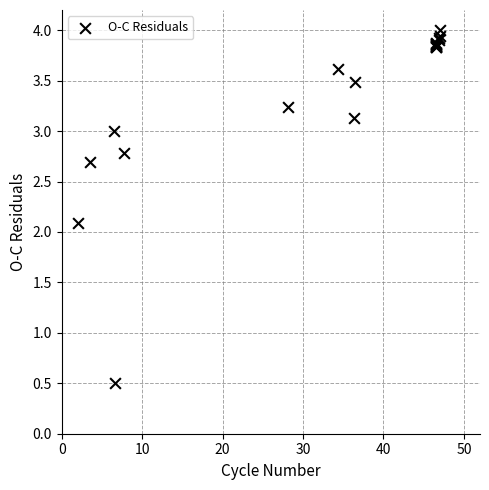

What Y value in the scatter plot is closest to 2?

2.1